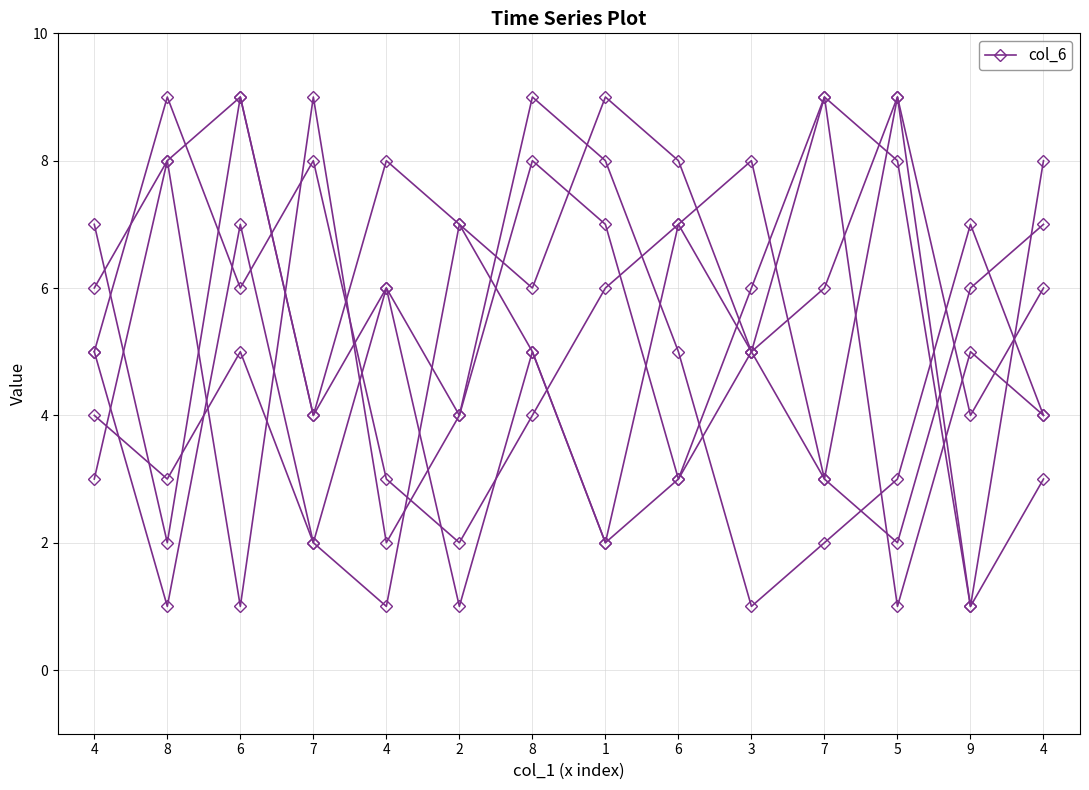

Between 6 and 8, which is larger?

6